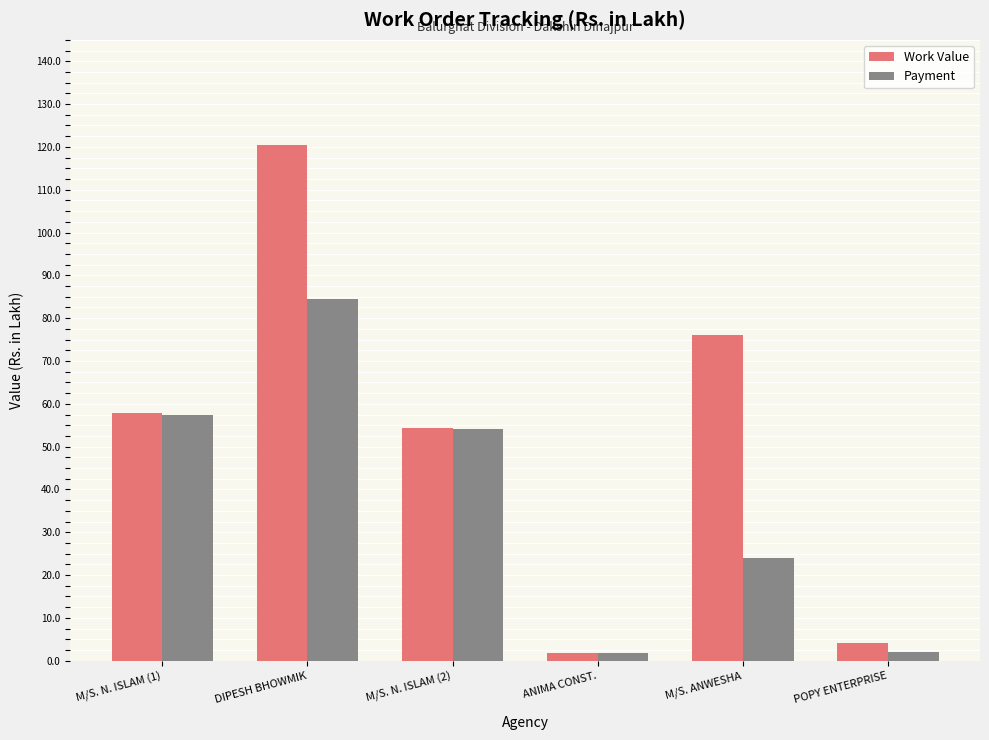

Is it true that Work Value equals 120.4 at DIPESH BHOWMIK?

True